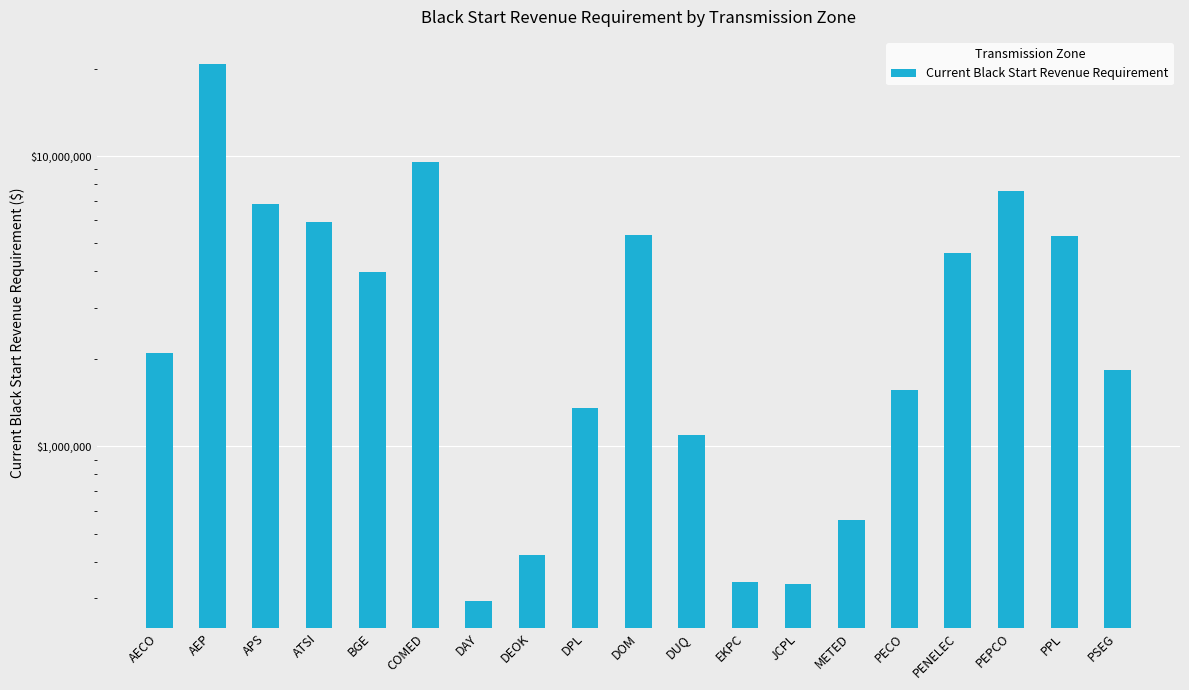

What is the change in value from DEOK to EKPC?

-83606.5